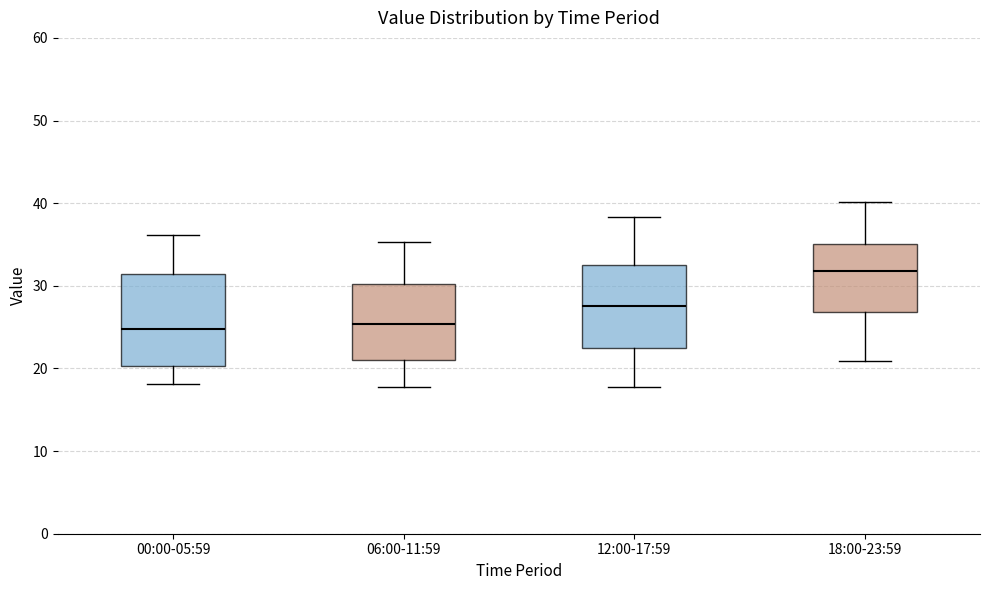

Where does the upper whisker of the box for 12:00-17:59 end on the y-axis? The values are not printed on the chart, so give them approximately, as read against the axis.

38